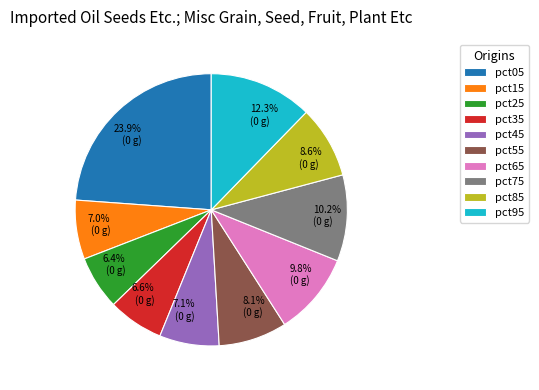

How many segments does this pie chart have?

10